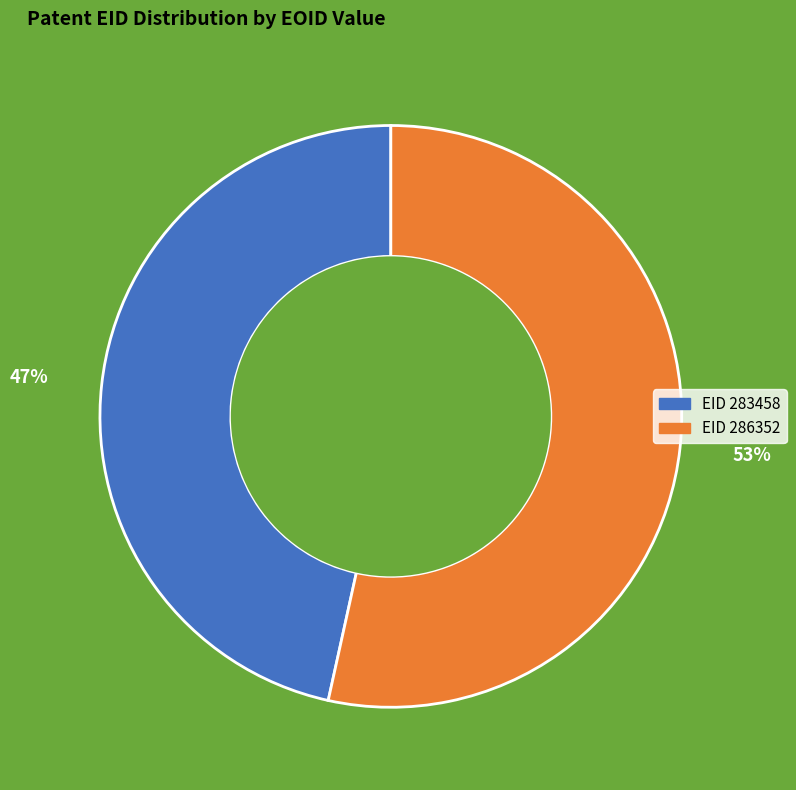

Count the number of slices in the pie.

2